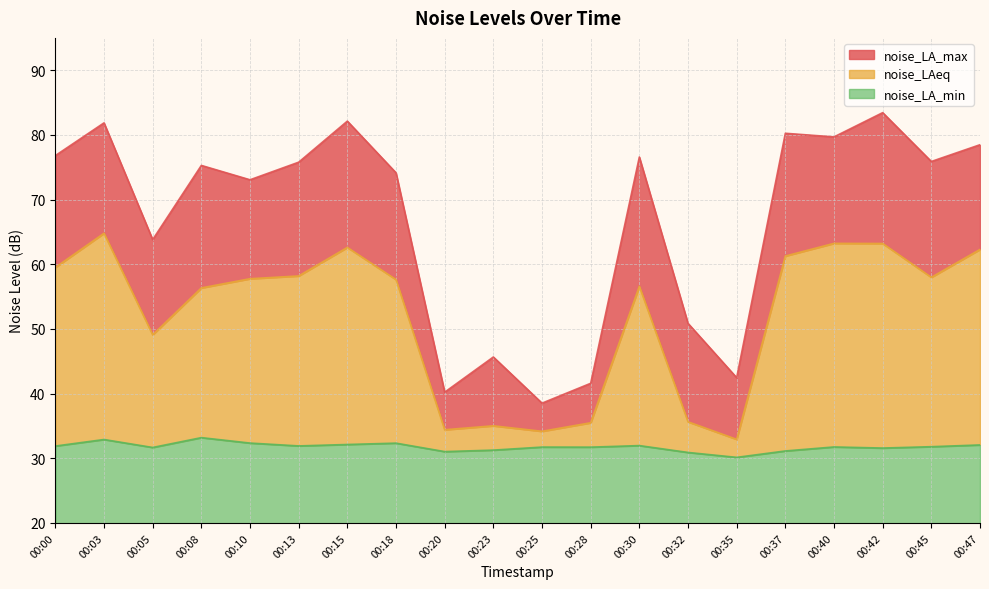

True or false: noise_LAeq and noise_LA_min cross at least once.

False